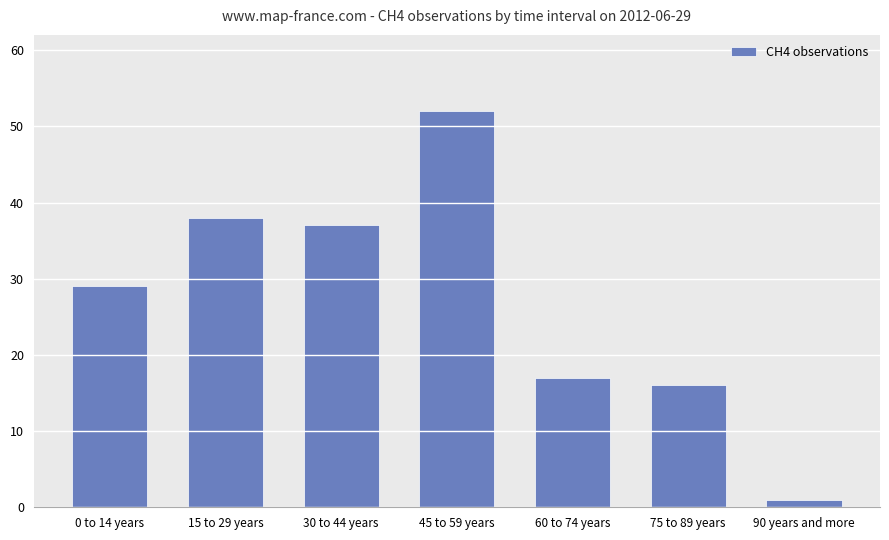

What is the difference between the values at 30 to 44 years and 0 to 14 years?

8